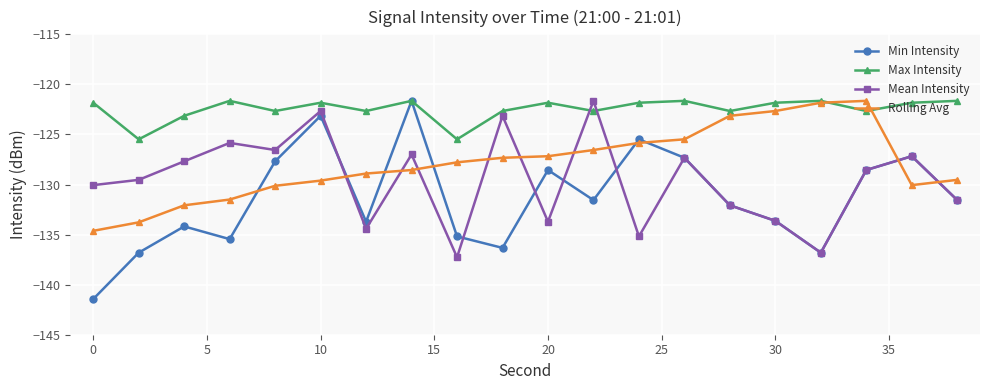

Which series has the largest total across all categories?

Max Intensity